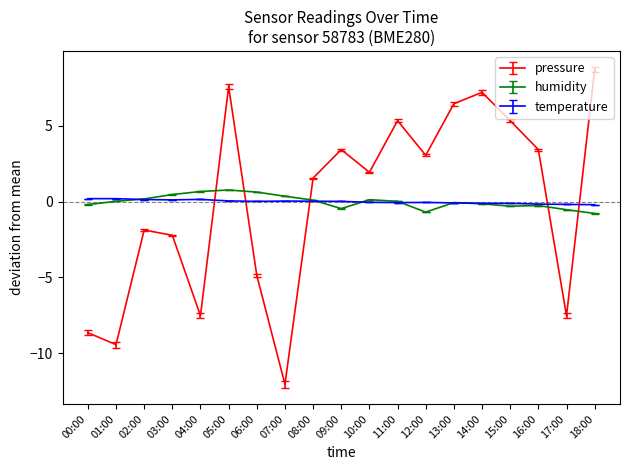

Between which two adjacent categories do temperature and pressure first intersect?

04:00 and 05:00